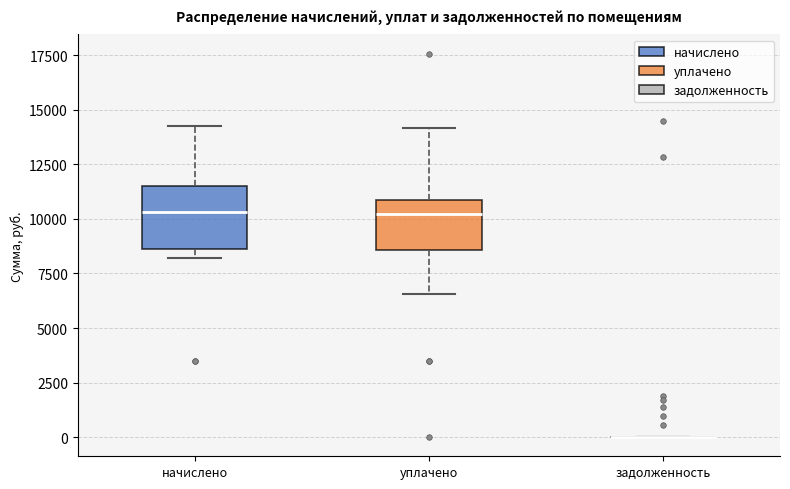

Comparing the boxes themselves (not the whiskers), which one is the tallest?

начислено